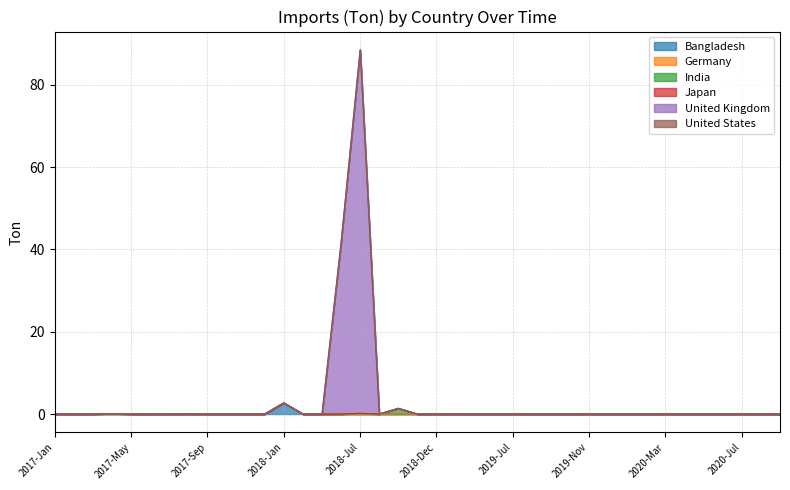

How many values in Germany are above zero?

2